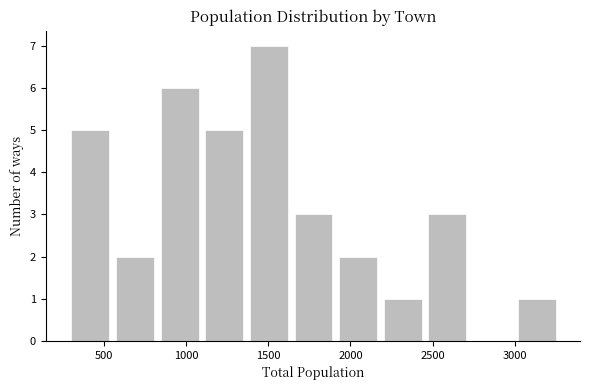

Reading left to right, list every bar in this chart as the range it spans on the x-axis followed by its height. Neither the bar edges nor the heights are printed on the chart, so give them approximately, as read against the axes.

300 to 550: 5
550 to 800: 2
800 to 1100: 6
1100 to 1350: 5
1350 to 1650: 7
1650 to 1900: 3
1900 to 2200: 2
2200 to 2450: 1
2450 to 2750: 3
2750 to 3000: 0
3000 to 3250: 1